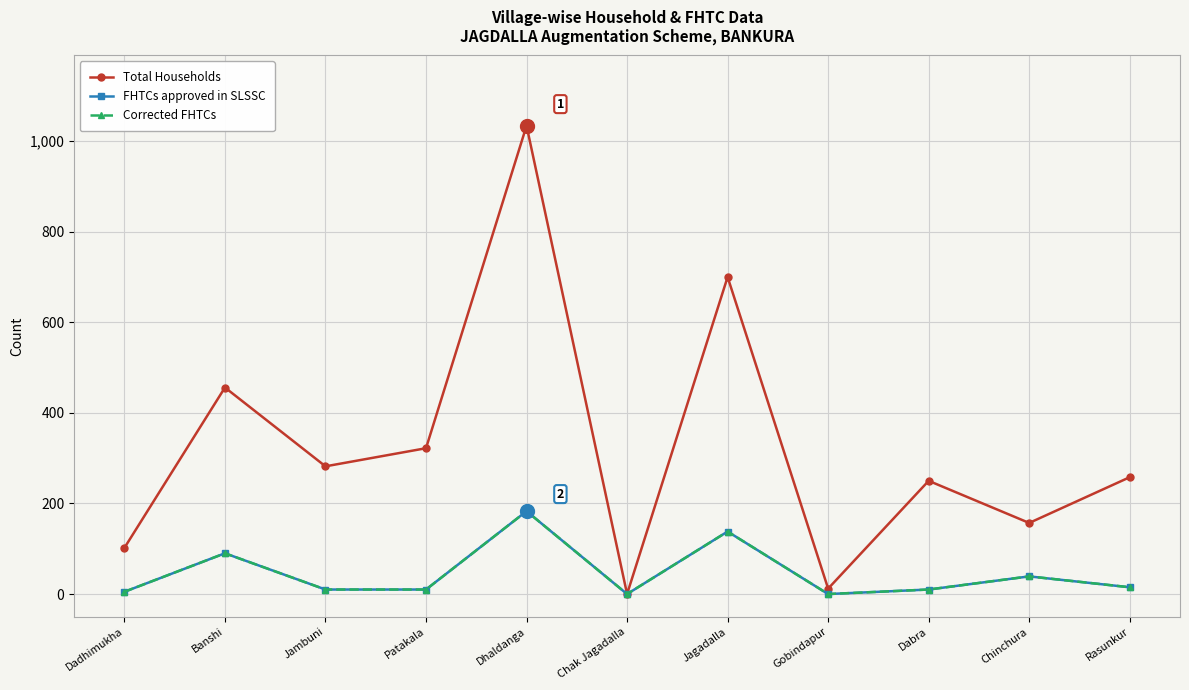

Is this an area chart (filled region under the line)?

No